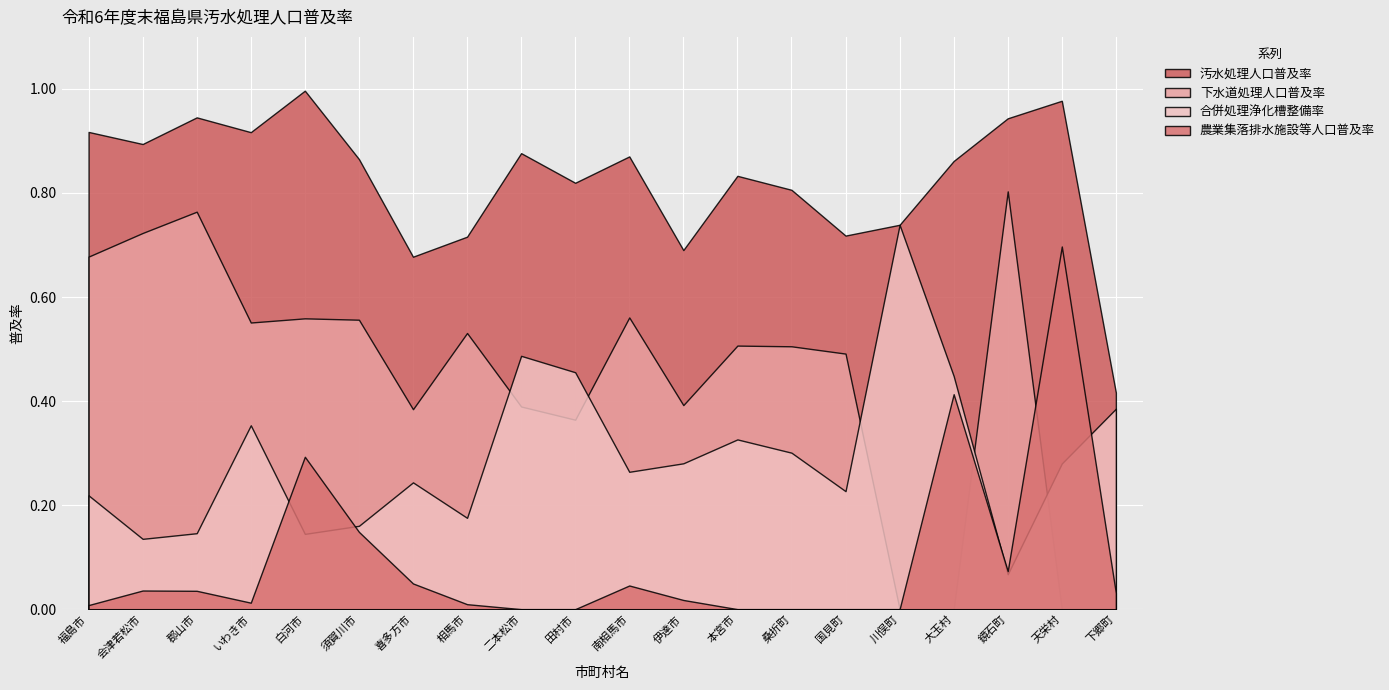

Is it true that 農業集落排水施設等人口普及率 equals 0.3 at 本宮市?

False